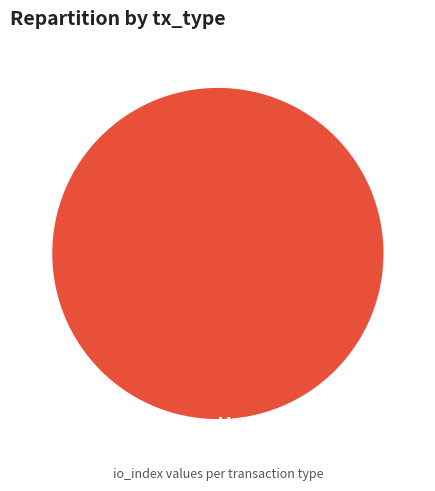

How many segments does this pie chart have?

2